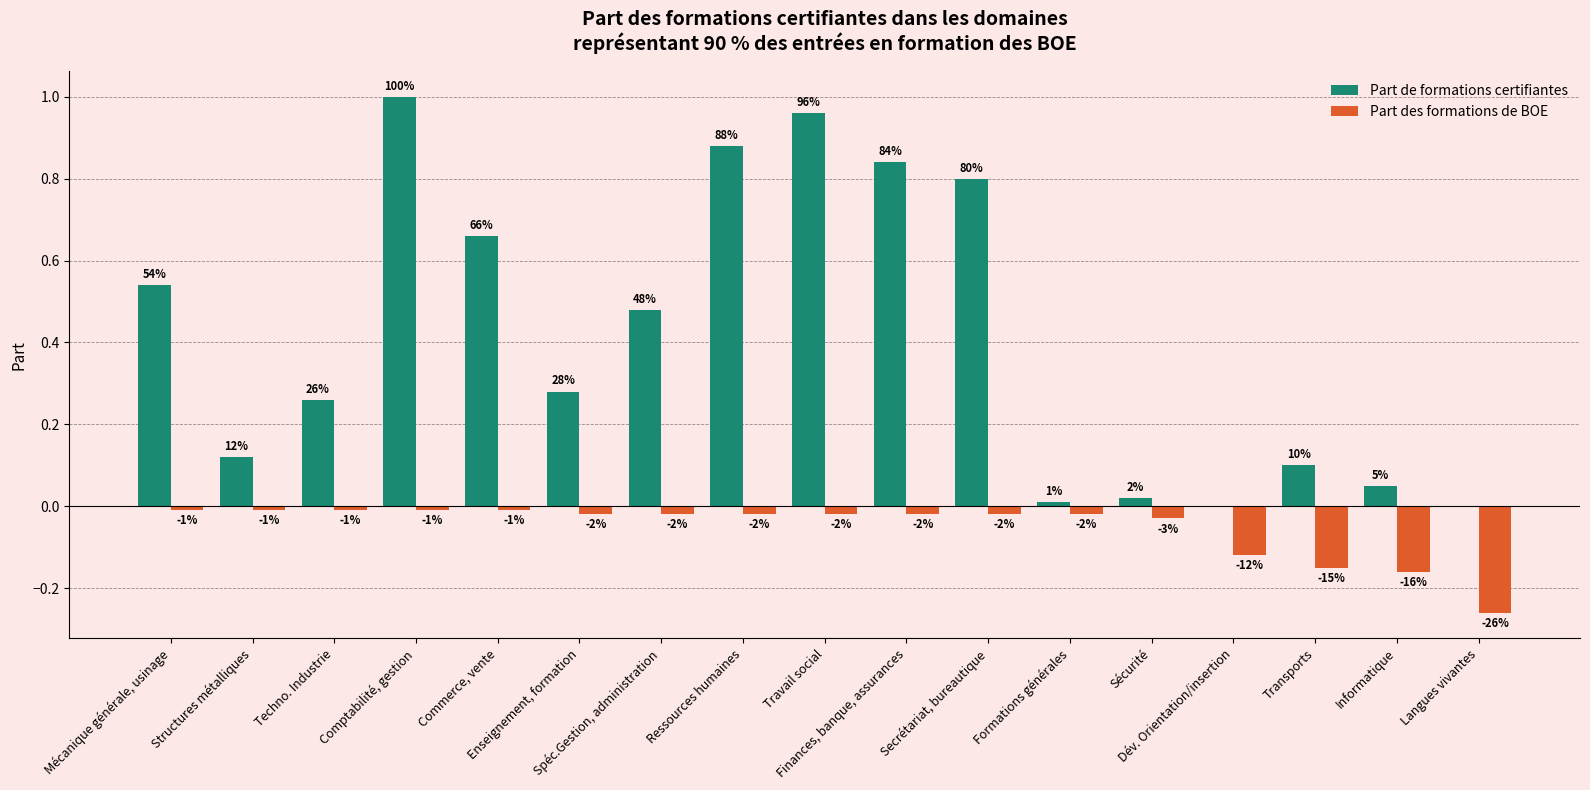

Which series has the largest total across all categories?

Part de formations certifiantes